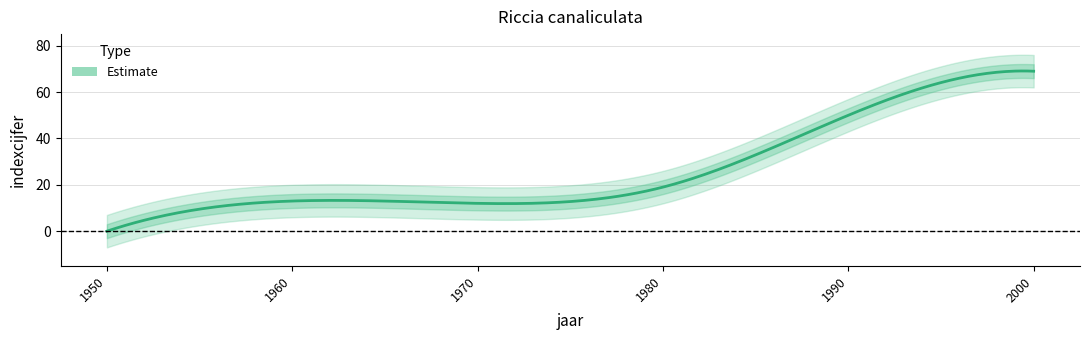

What is the value of the indexcijfer point at the 5th from the left?

50